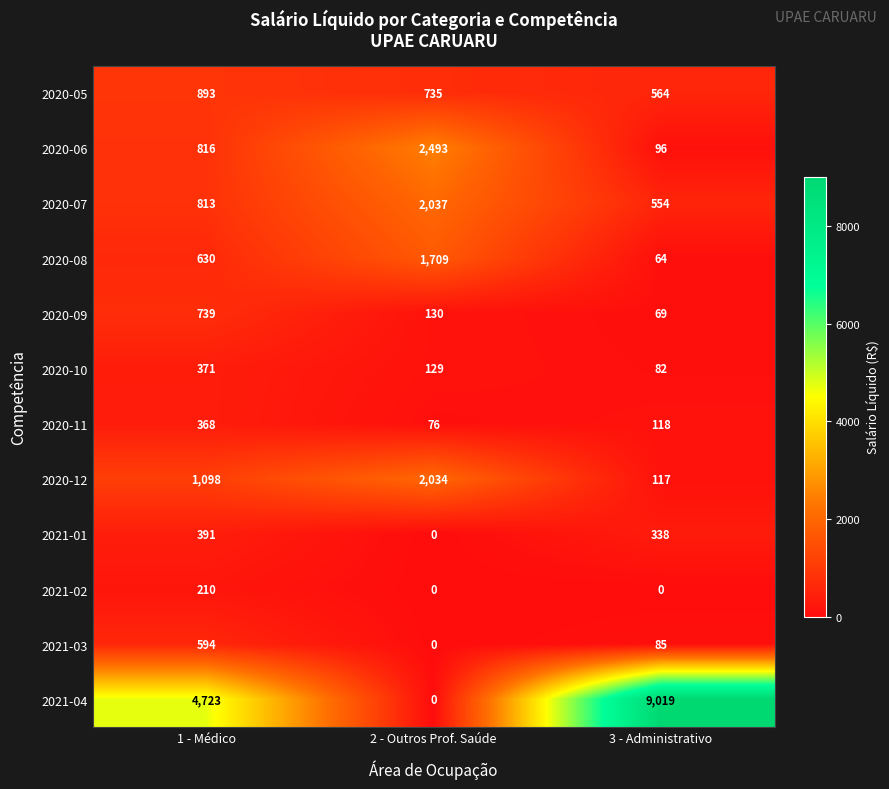

The 2020-12 series shows 1717 at 1 - Médico. True or false?

False